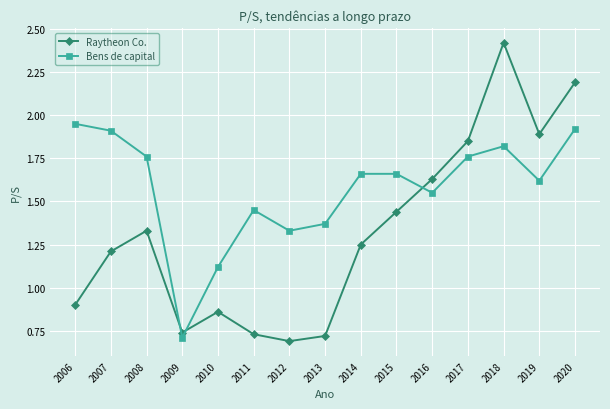

What is the difference between the highest and lowest values at 2010?

0.3